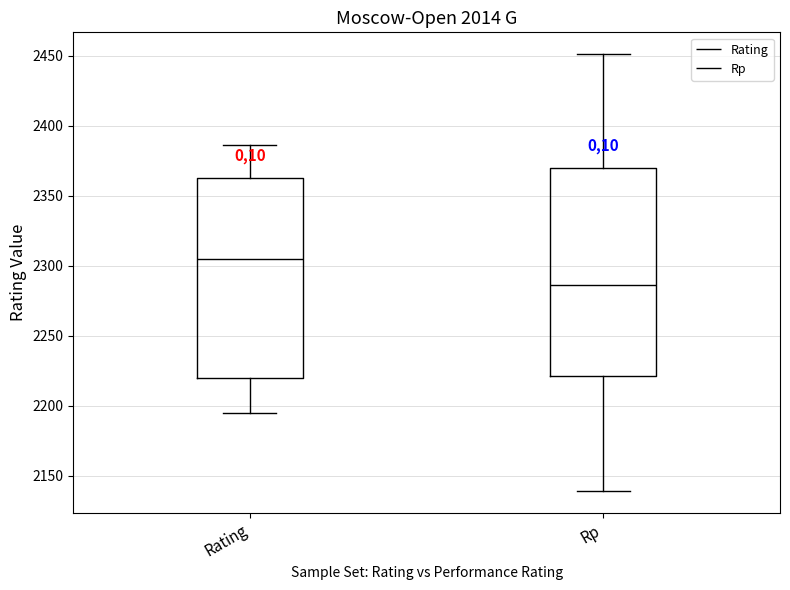

Comparing the boxes themselves (not the whiskers), which one is the tallest?

Rp